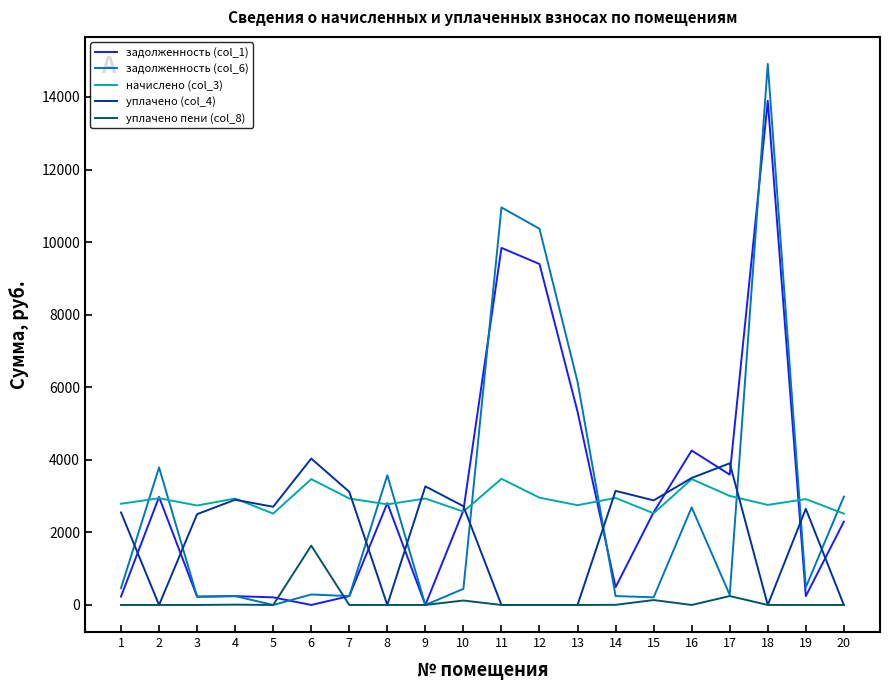

The value of задолженность (col_6) at 8 is 3573.0. True or false?

True